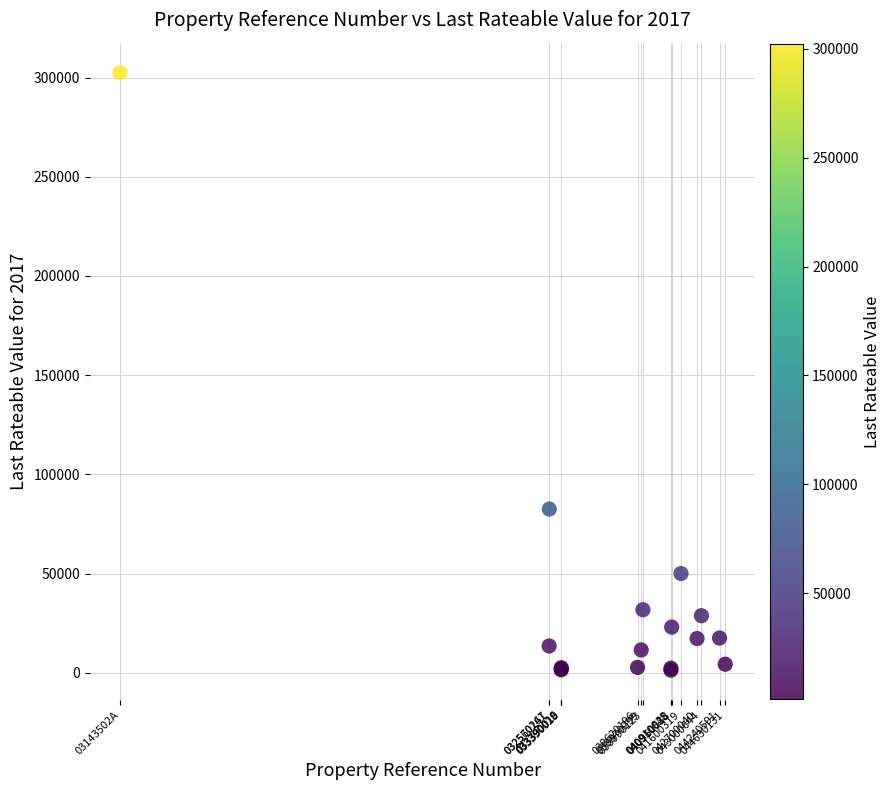

What Y value in the scatter plot is closest to 151900?

82500